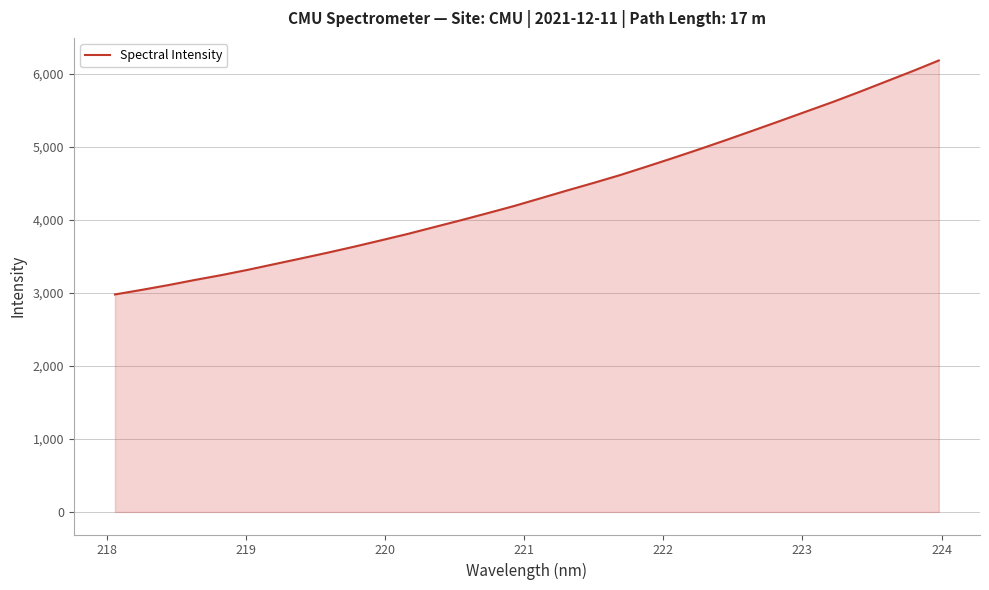

What is the maximum value shown in the chart?

6180.7